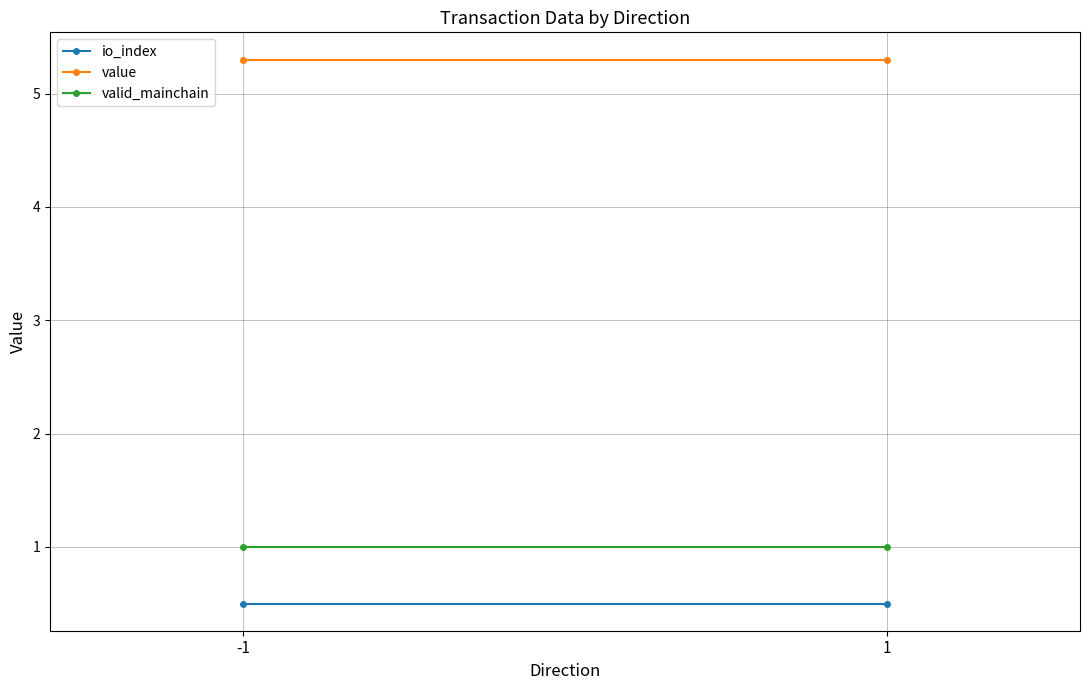

Is it true that value equals 5.3 at 1?

True